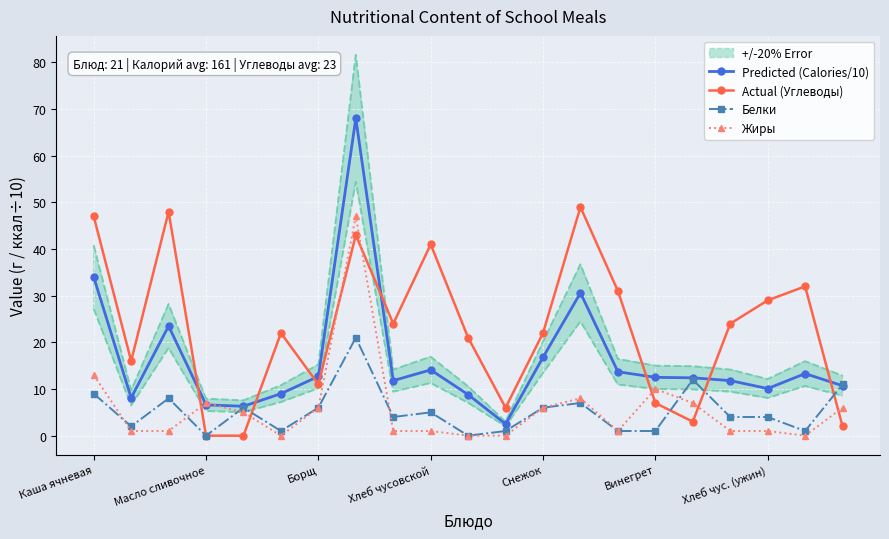

The Predicted (Calories/10) series shows 8.8 at 10. True or false?

True